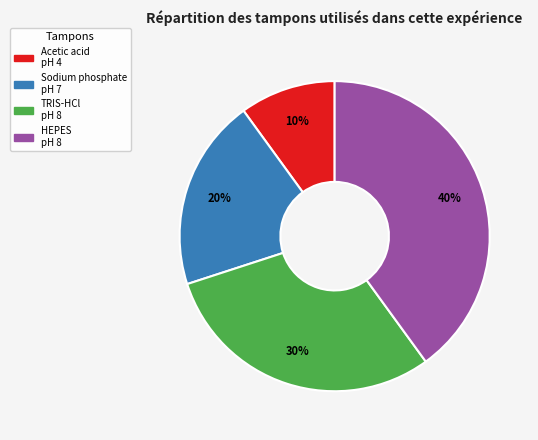

Count the number of slices in the pie.

4